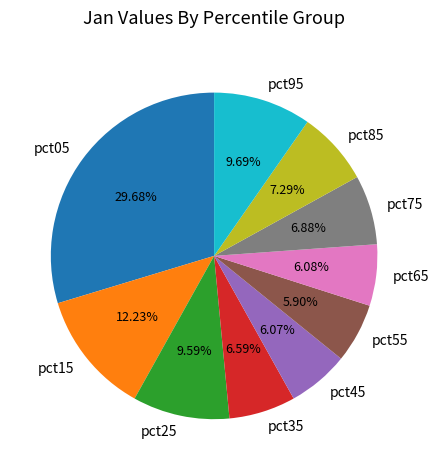

How many segments does this pie chart have?

10